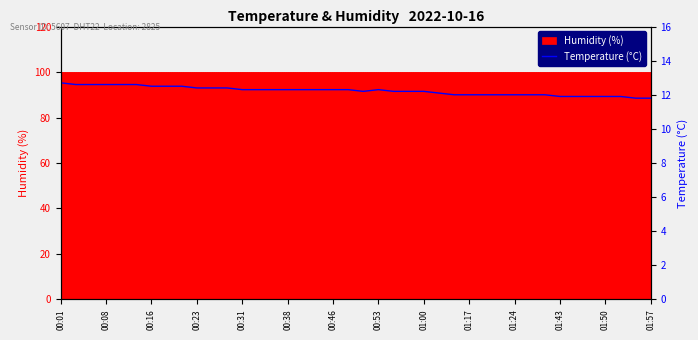

The chart shows a value of 12.6 at 00:31. True or false?

True